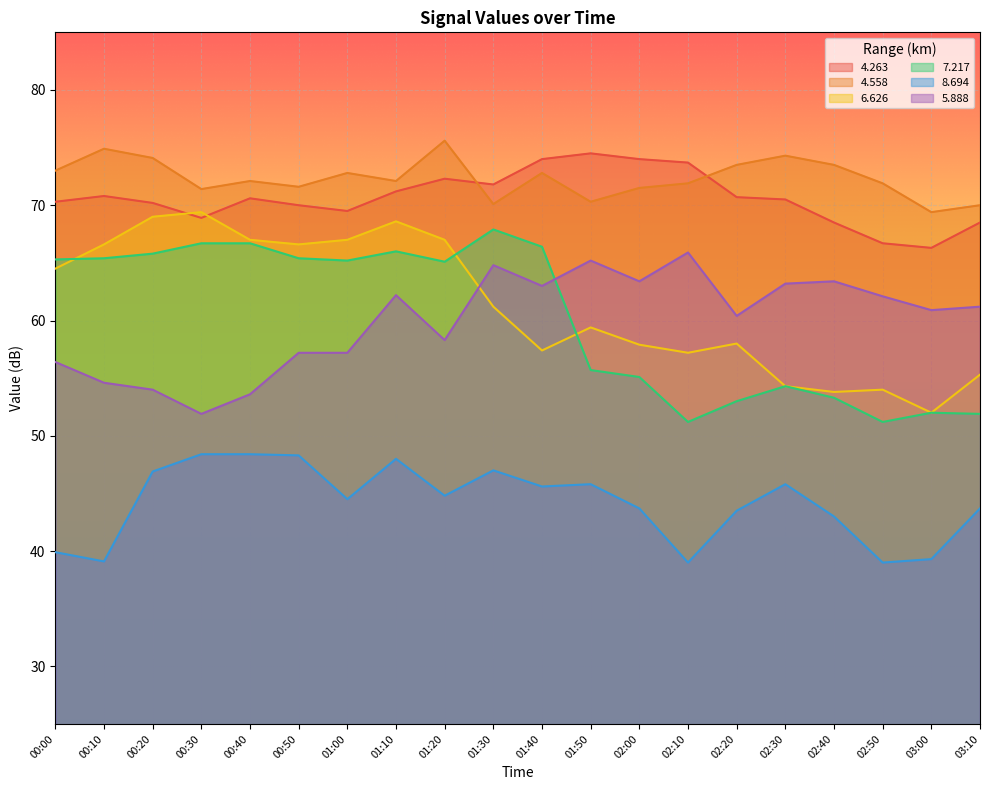

Reading right to left, transcribe all the data shown in this chart.

4.263: 68.5	66.3	66.7	68.5	70.5	70.7	73.7	74.0	74.5	74.0	71.8	72.3	71.2	69.5	70.0	70.6	68.9	70.2	70.8	70.3
4.558: 70.0	69.4	71.9	73.5	74.3	73.5	71.9	71.5	70.3	72.8	70.1	75.6	72.1	72.8	71.6	72.1	71.4	74.1	74.9	73.0
6.626: 55.3	52.0	54.0	53.8	54.3	58.0	57.2	57.9	59.4	57.4	61.2	67.0	68.6	67.0	66.6	67.0	69.4	69.0	66.6	64.5
7.217: 51.9	52.0	51.2	53.3	54.3	53.0	51.2	55.1	55.7	66.4	67.9	65.1	66.0	65.2	65.4	66.7	66.7	65.8	65.4	65.3
8.694: 43.7	39.3	39.0	43.0	45.8	43.5	39.0	43.7	45.8	45.6	47.0	44.8	48.0	44.5	48.3	48.4	48.4	46.9	39.1	39.9
5.888: 61.2	60.9	62.1	63.4	63.2	60.4	65.9	63.4	65.2	63.0	64.8	58.3	62.2	57.2	57.2	53.6	51.9	54.0	54.6	56.4